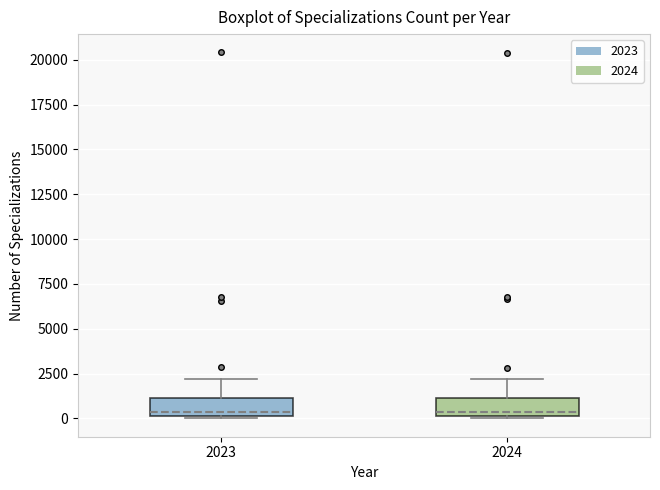

Reading left to right, transcribe this box plot: for each box, give where its median line is, the range the box spans, and where its two whiskers end, as read against the y-axis. The values are not printed on the chart, so give them approximately, as read against the axis.

2023: median 500, box 0 to 1000, whiskers 0 (just below the box's lower edge) to 2000
2024: median 500, box 0 to 1000, whiskers 0 to 2000